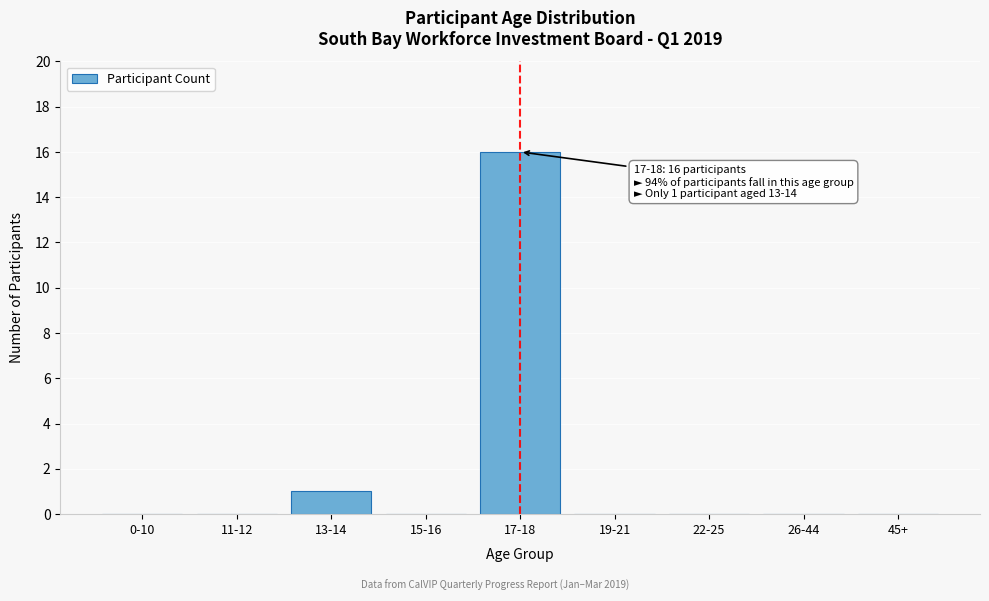

Reading left to right, transcribe all the data shown in this chart.

0-10=0	11-12=0	13-14=1	15-16=0	17-18=16	19-21=0	22-25=0	26-44=0	45+=0